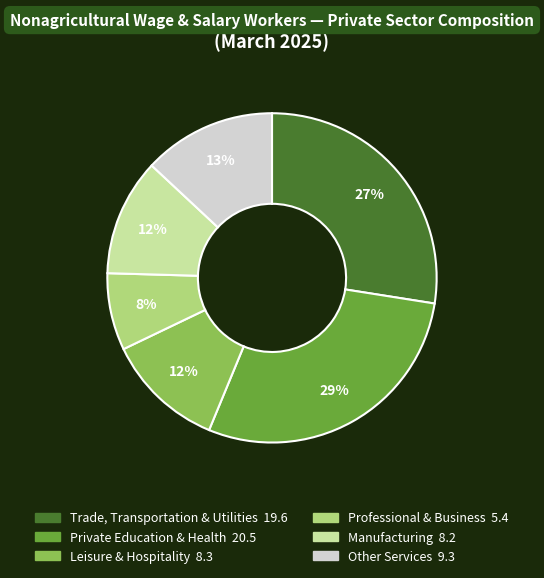

The Manufacturing slice represents 5% of the pie. True or false?

False